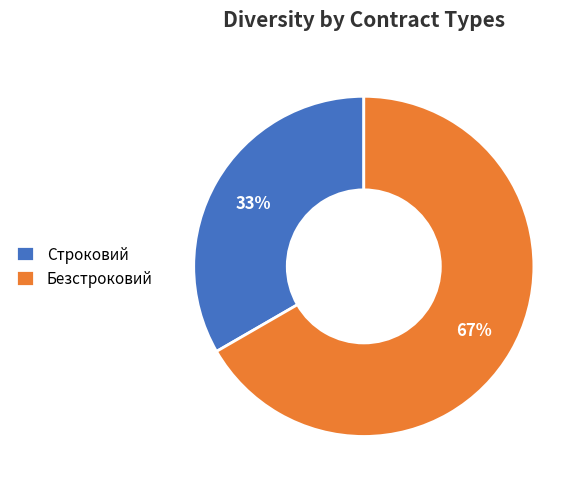

Rank the categories by value from highest to lowest.

Безстроковий, Строковий